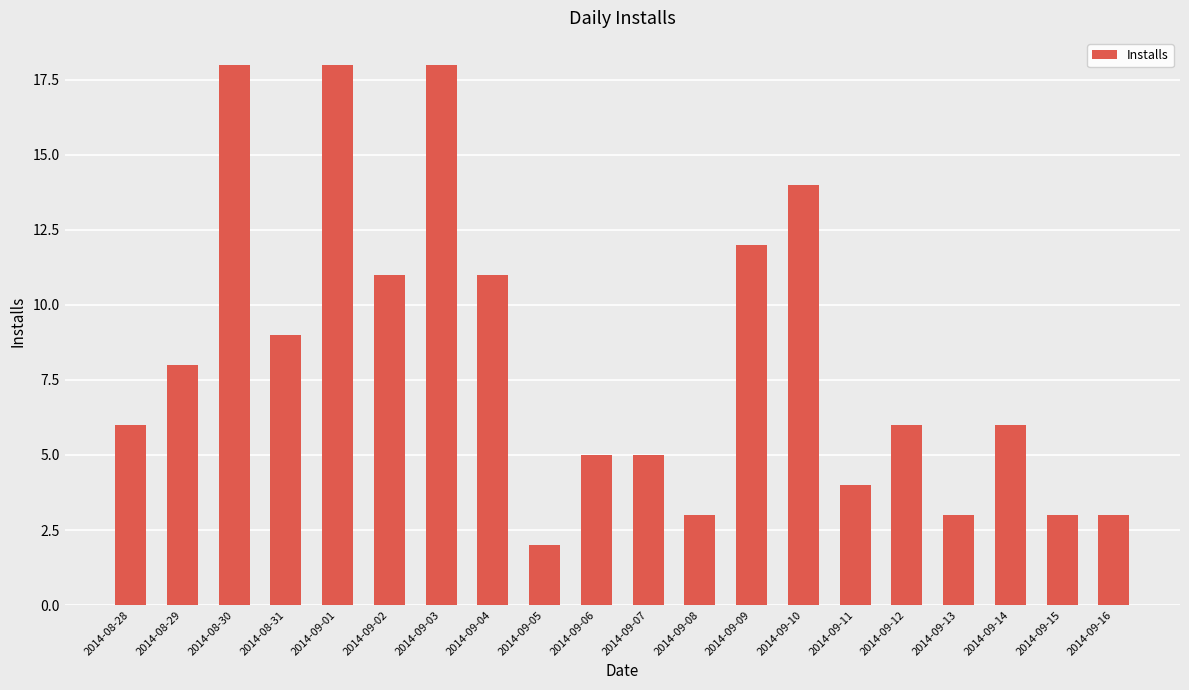

Is it true that the value at 2014-09-12 is 4?

False